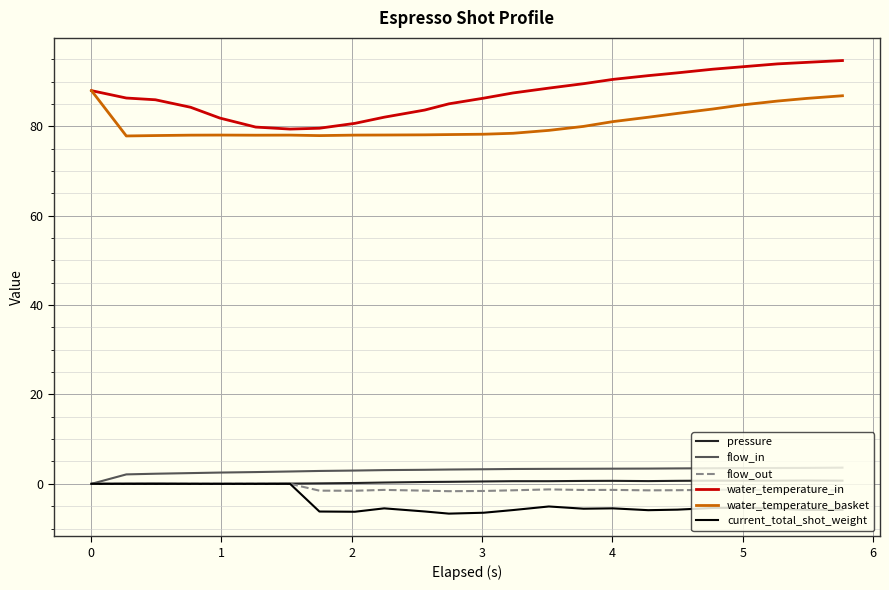

True or false: water_temperature_in and pressure intersect in this chart.

False